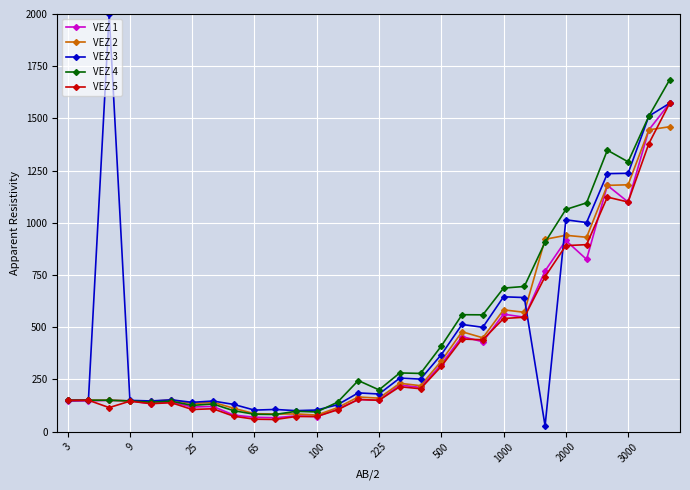

Which series has the widest spread of values?

VEZ 3